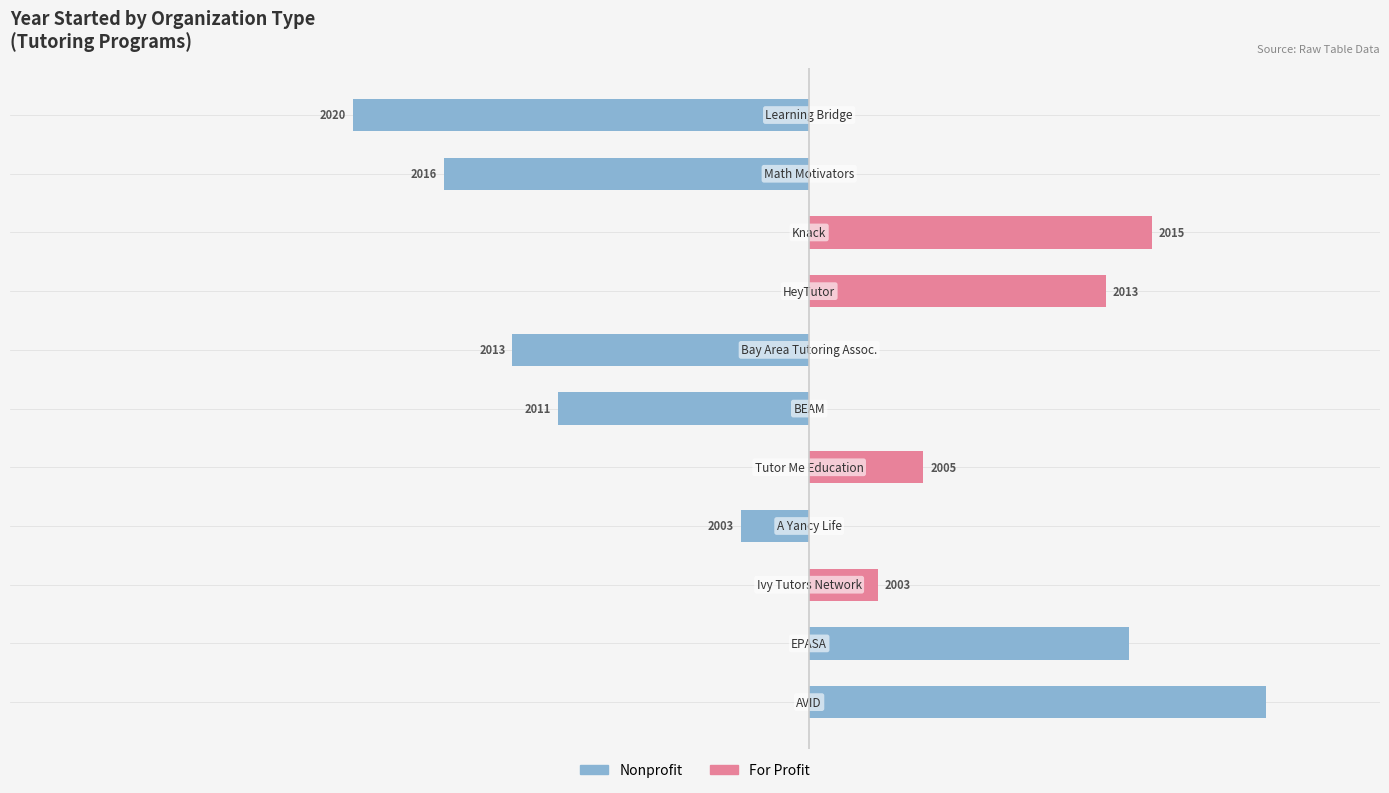

Reading left to right, list all the values displayed in this chart.

Nonprofit: 0=20	1=14	2=0	3=-3	4=0	5=-11	6=-13	7=0	8=0	9=-16	10=-20
For Profit: 0=0	1=0	2=3	3=0	4=5	5=0	6=0	7=13	8=15	9=0	10=0